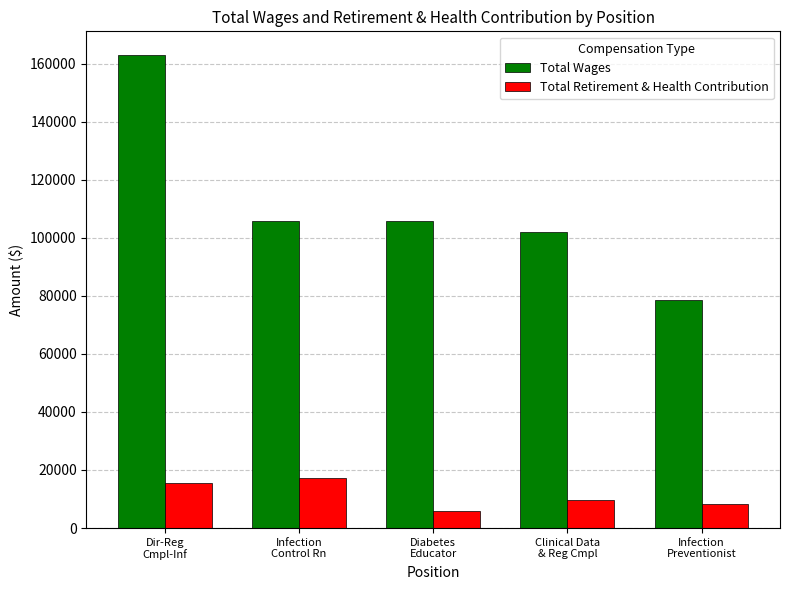

What is the lowest value of the Total Wages series?

78725